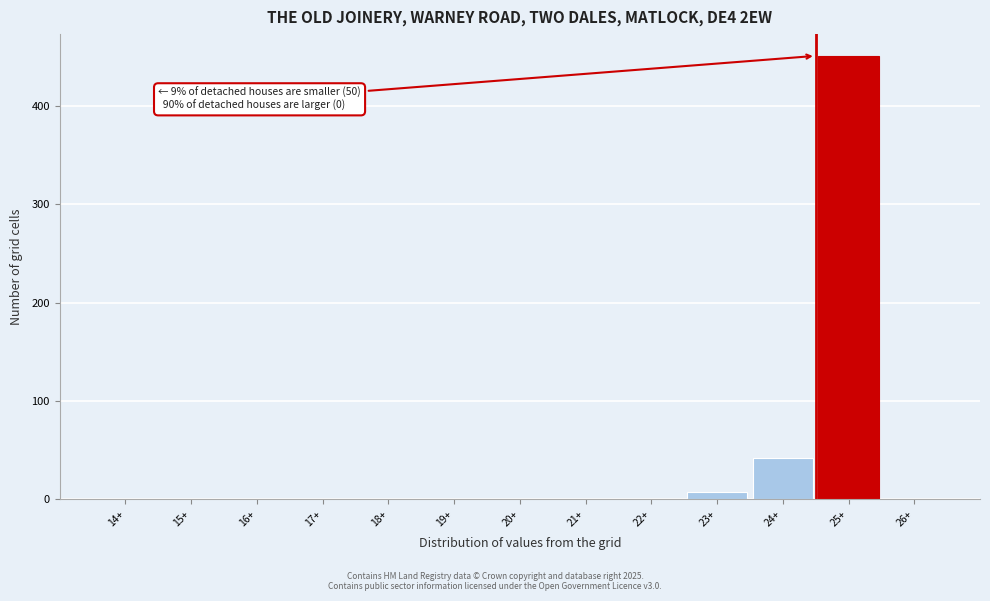

Reading left to right, transcribe all the data shown in this chart.

14+=0	15+=0	16+=0	17+=0	18+=0	19+=0	20+=0	21+=0	22+=0	23+=8	24+=42	25+=451	26+=0